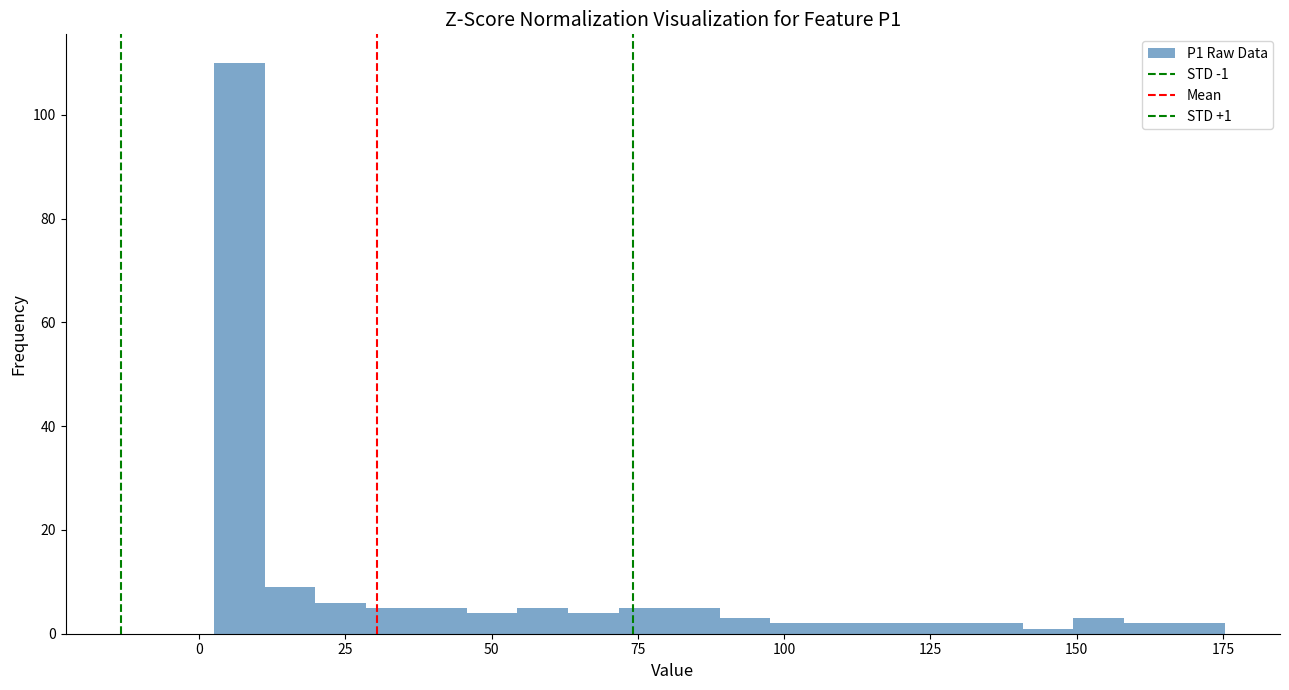

Read against the x-axis, roughly where is the centre of the tallest bar?

5